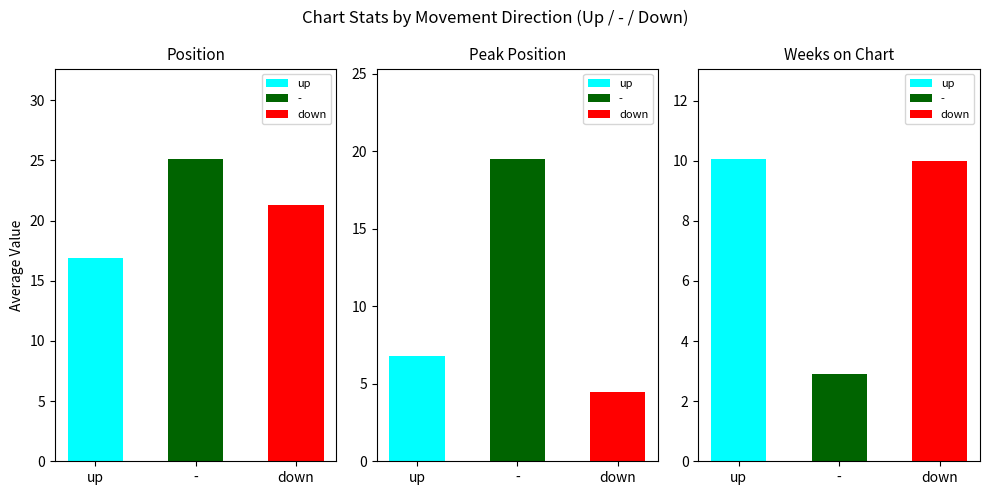

Where does the Peak Position series first go above 6?

up